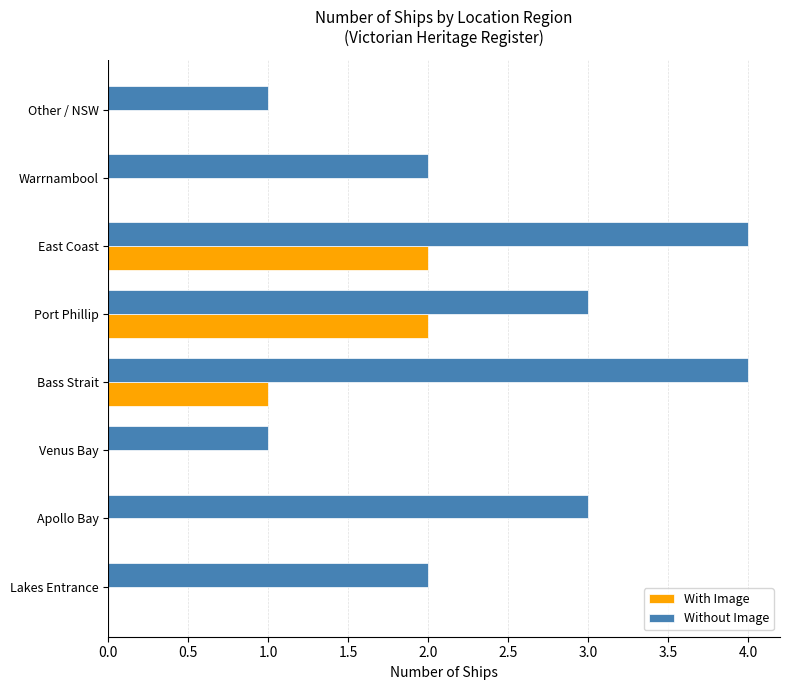

At which label is With Image closest to 1?

Bass Strait